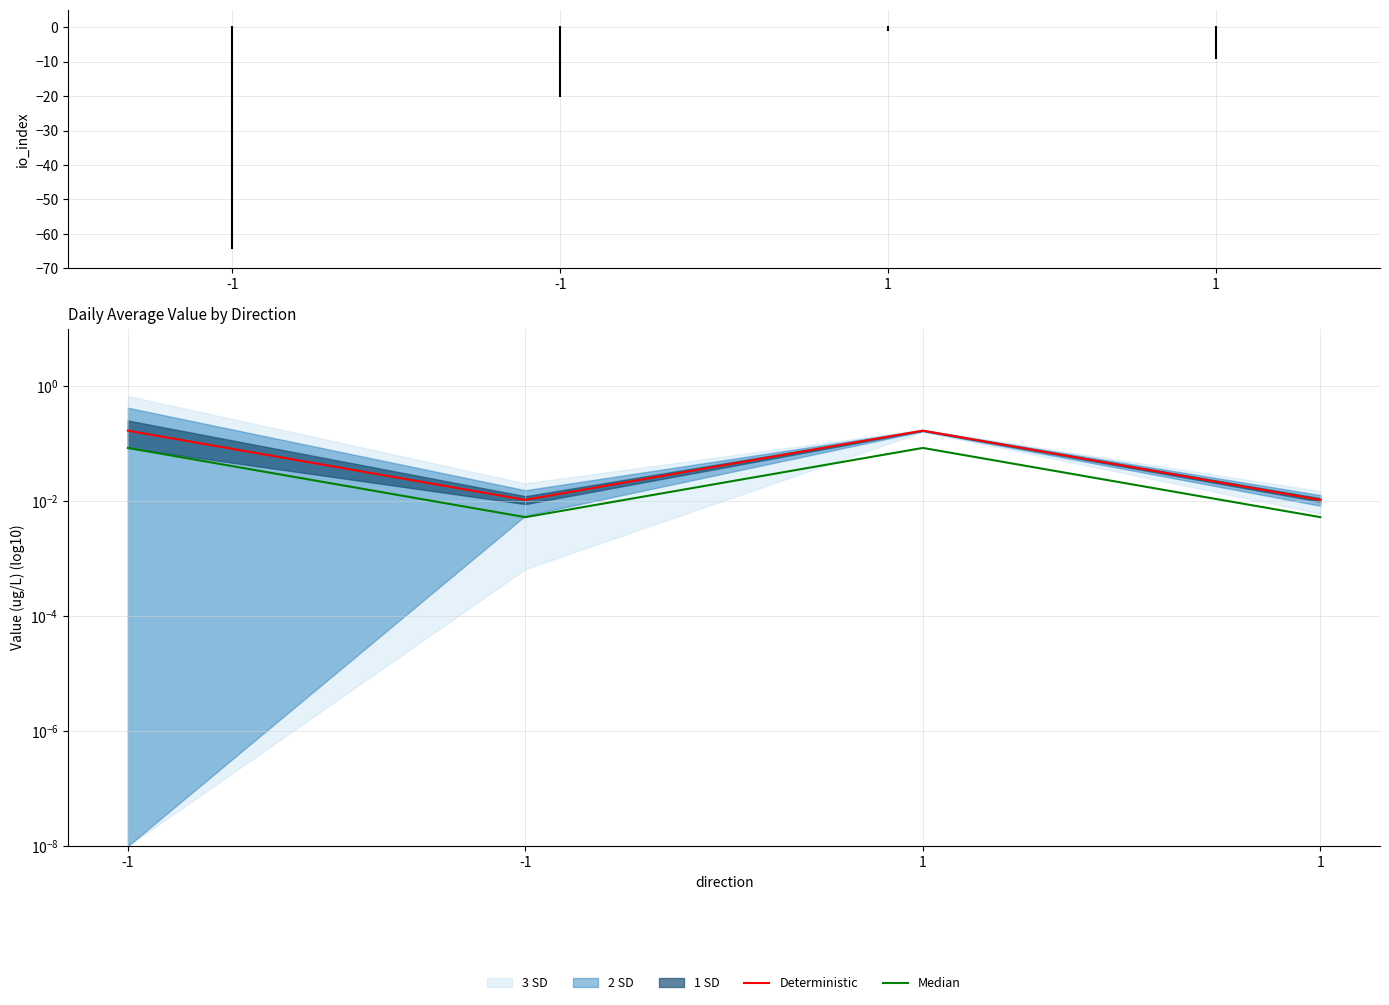

Reading left to right, extract all data points from this chart.

Deterministic: -1=0.2	-1=0.0	1=0.2	1=0.0
Median: -1=0.1	-1=0.0	1=0.1	1=0.0